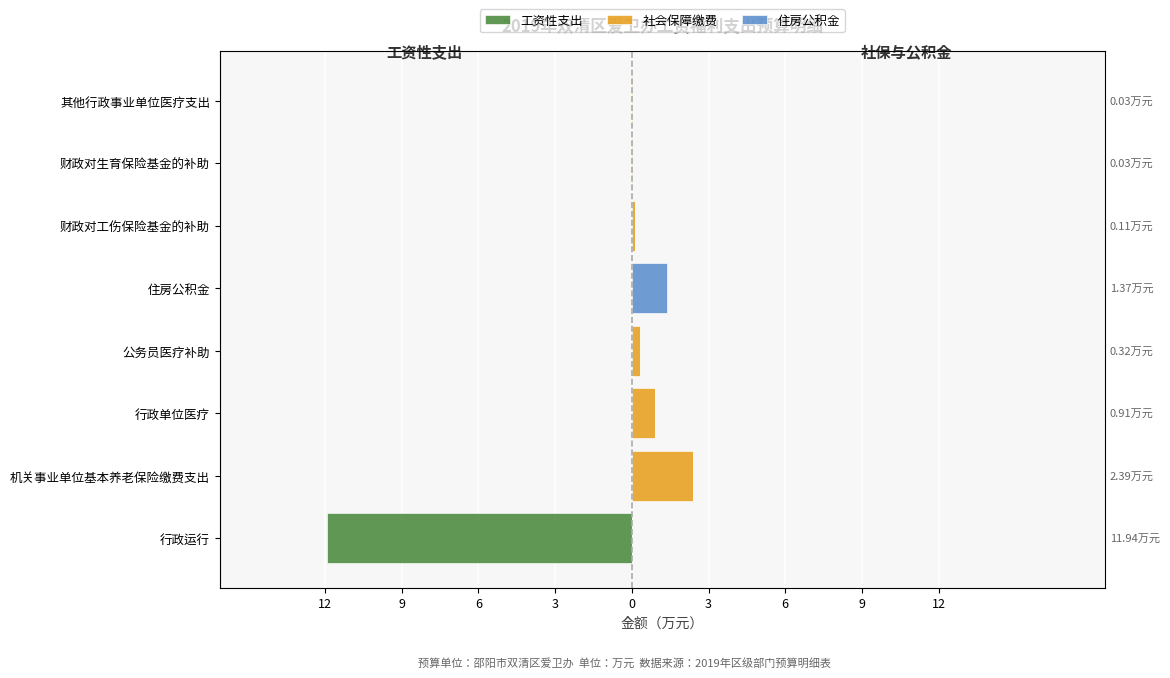

Count the number of data series in this chart.

3